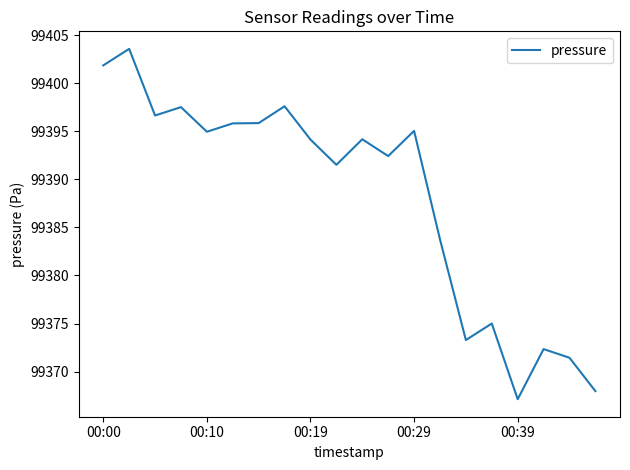

What is the smallest value displayed?

99367.1